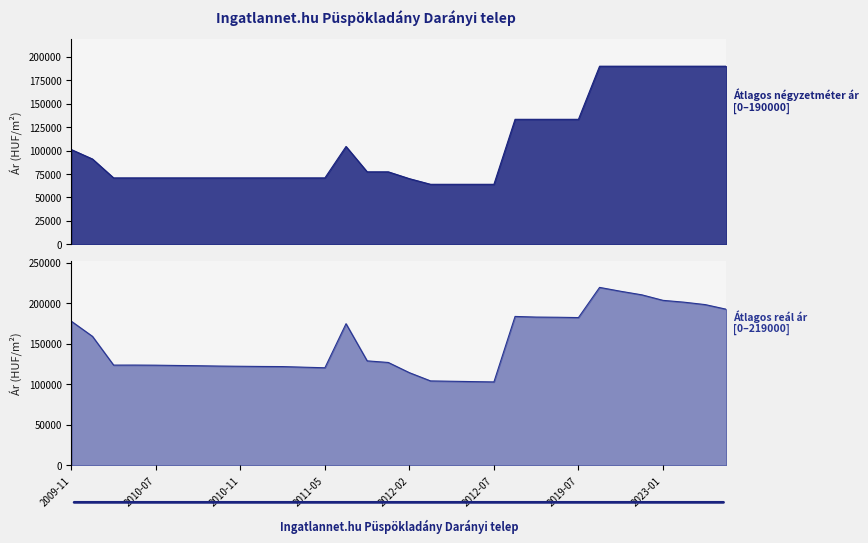

True or false: Átlagos reál ár and Átlagos négyzetméter ár intersect in this chart.

False